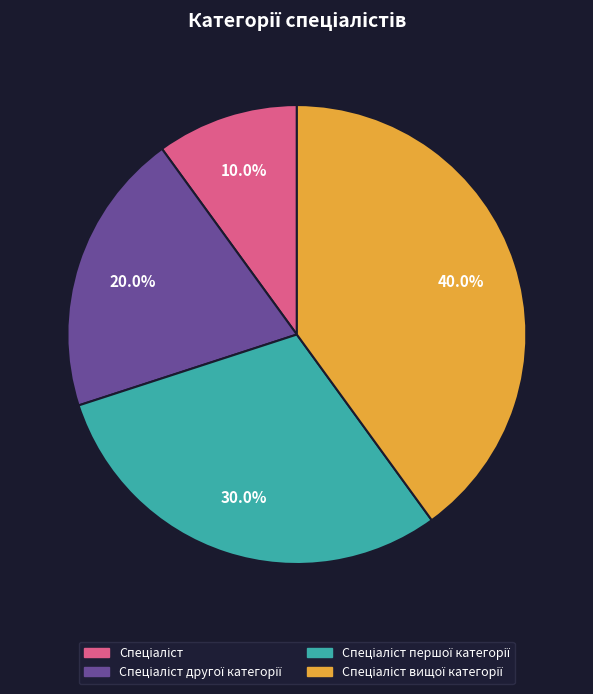

Does any single category account for the majority?

No